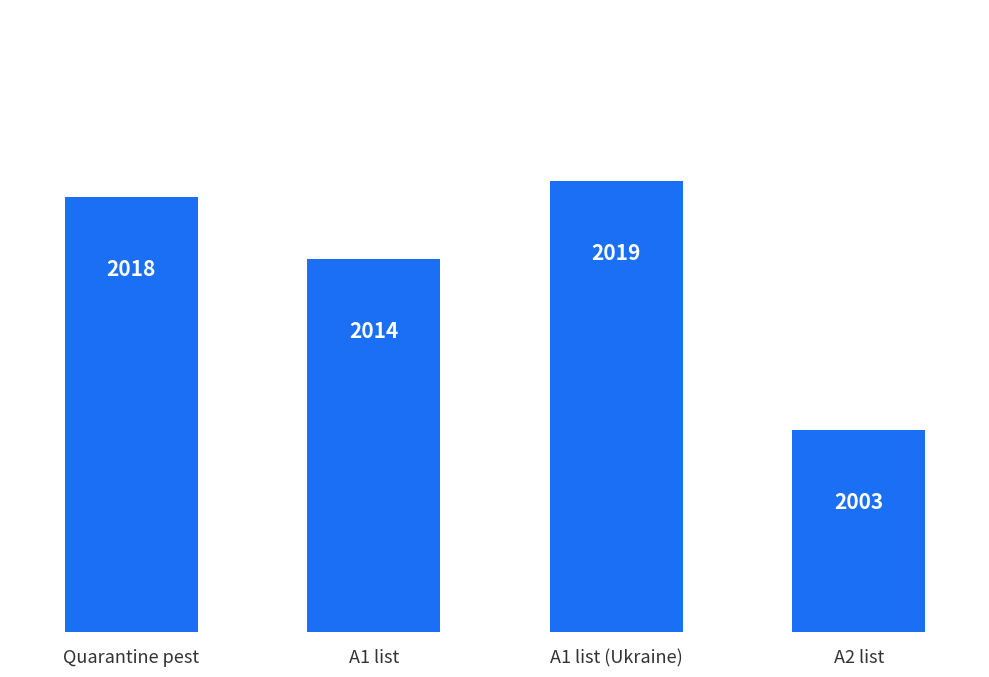

Which category has the highest value across all series?

A1 list (Ukraine)